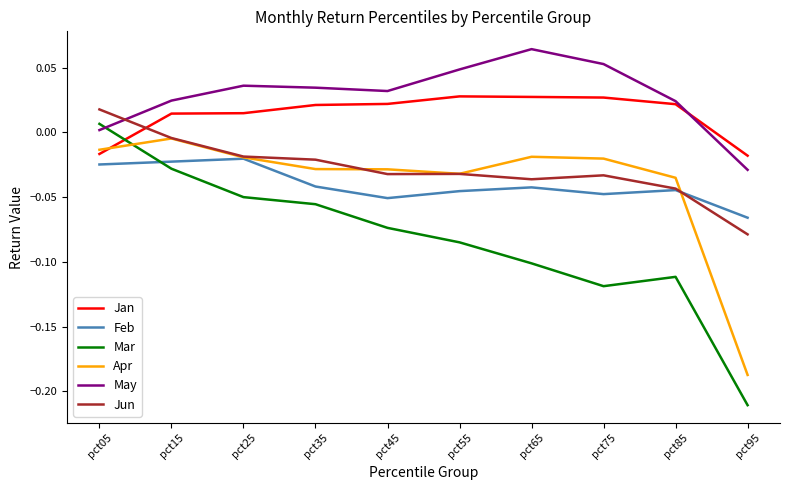

Count the Jan values in the range 0 to 1.

8